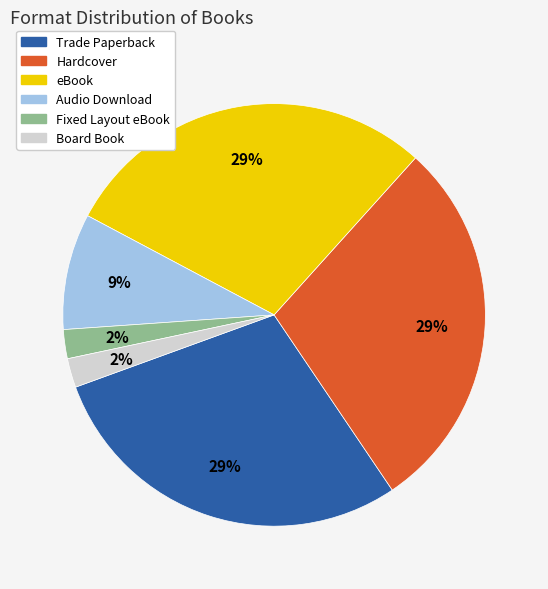

Is there any slice that represents more than half of the pie?

No